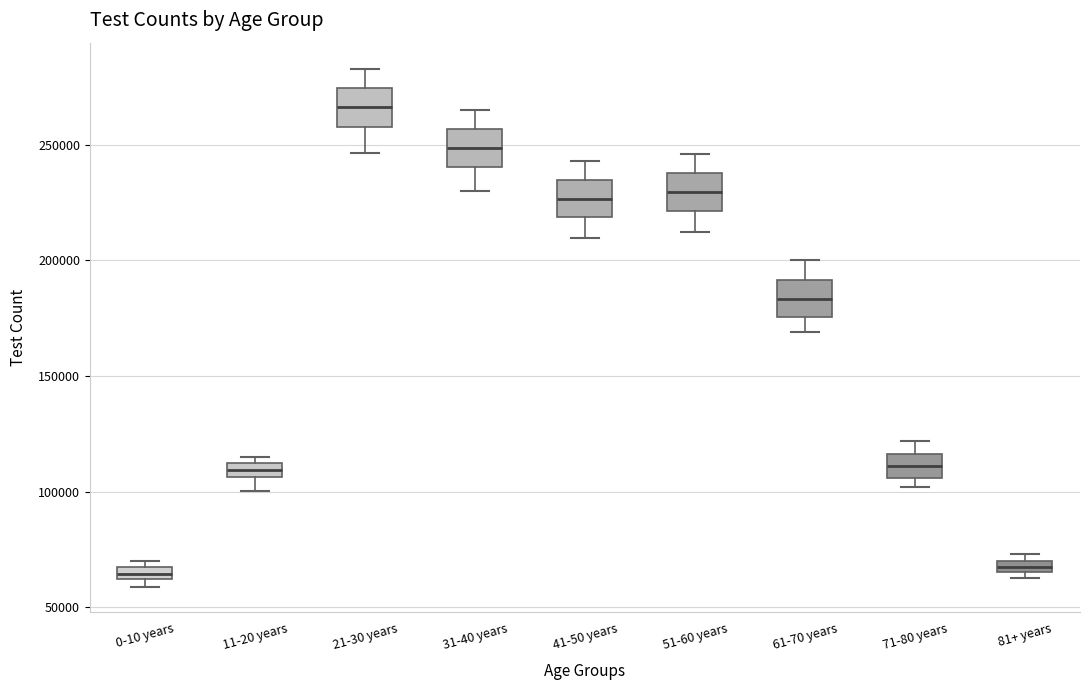

Where is the upper edge of the box for 0-10 years on the y-axis? The values are not printed on the chart, so give them approximately, as read against the axis.

65000